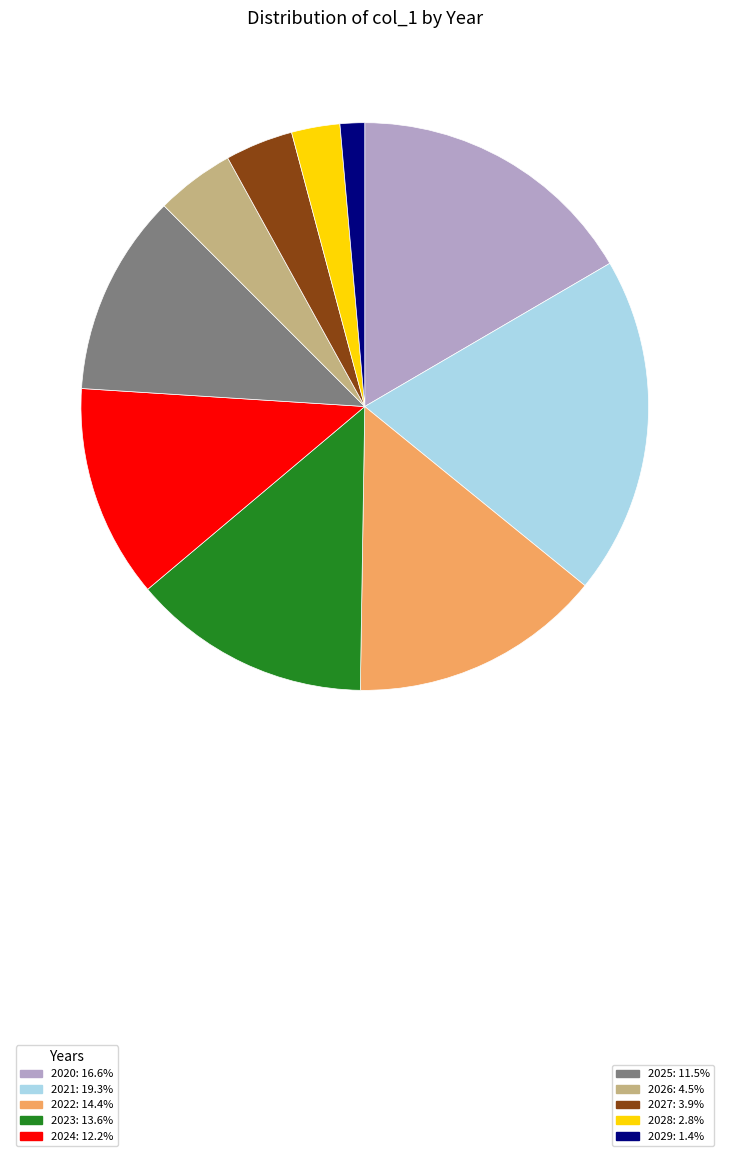

Is there a majority slice in this chart?

No